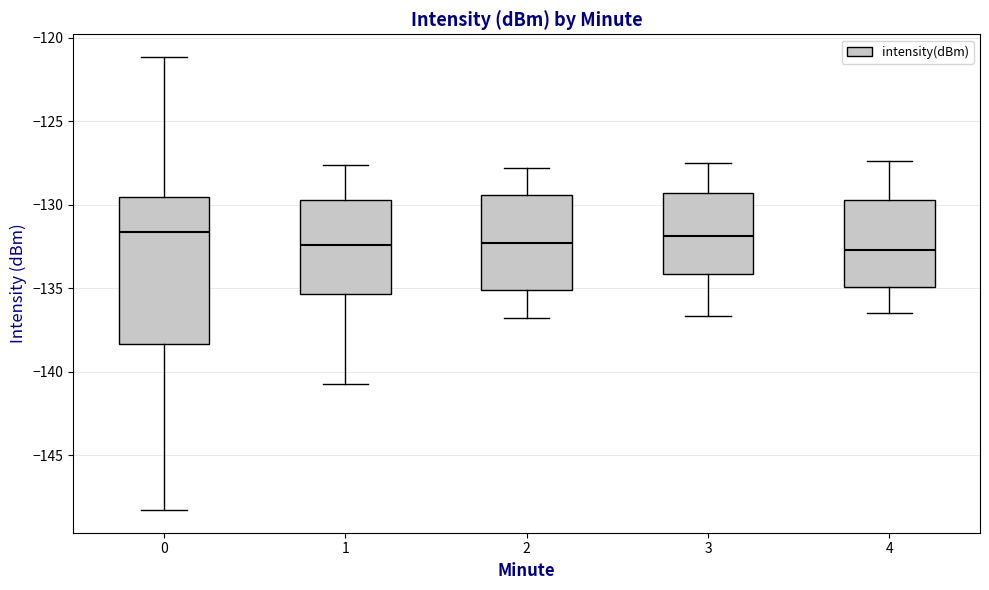

Reading left to right, transcribe this box plot: for each box, give where its median line is, the range the box spans, and where its two whiskers end, as read against the y-axis. The values are not printed on the chart, so give them approximately, as read against the axis.

0: median -131.5, box -138.5 to -129.5, whiskers -148.5 to -121.0
1: median -132.5, box -135.5 to -129.5, whiskers -140.5 to -127.5
2: median -132.5, box -135.0 to -129.5, whiskers -137.0 to -128.0
3: median -132.0, box -134.0 to -129.5, whiskers -136.5 to -127.5
4: median -132.5, box -135.0 to -129.5, whiskers -136.5 to -127.5